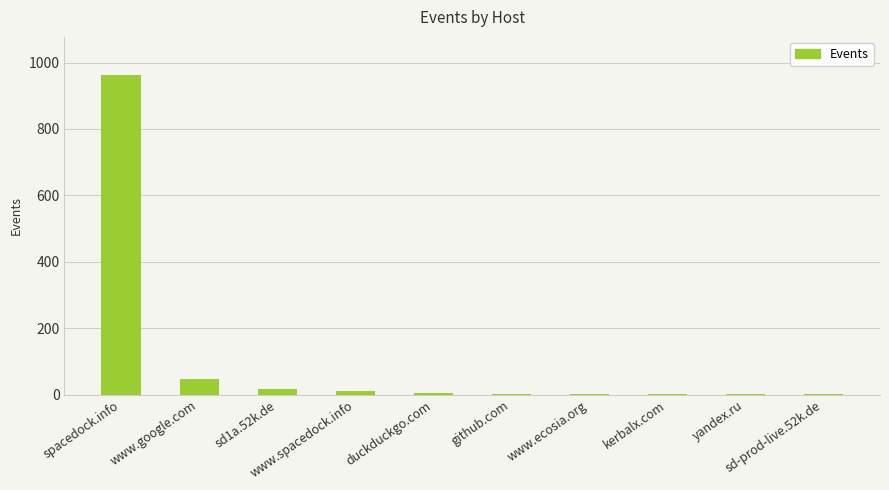

The value at sd-prod-live.52k.de is 2. True or false?

True